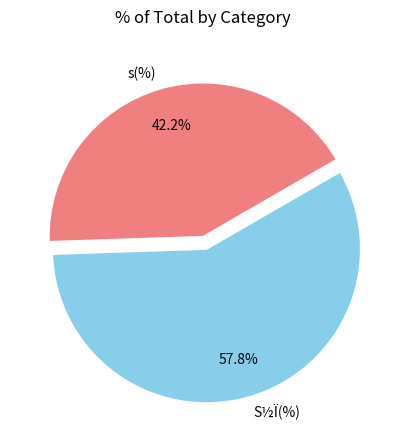

The S½Ï(%) slice represents 58% of the pie. True or false?

True